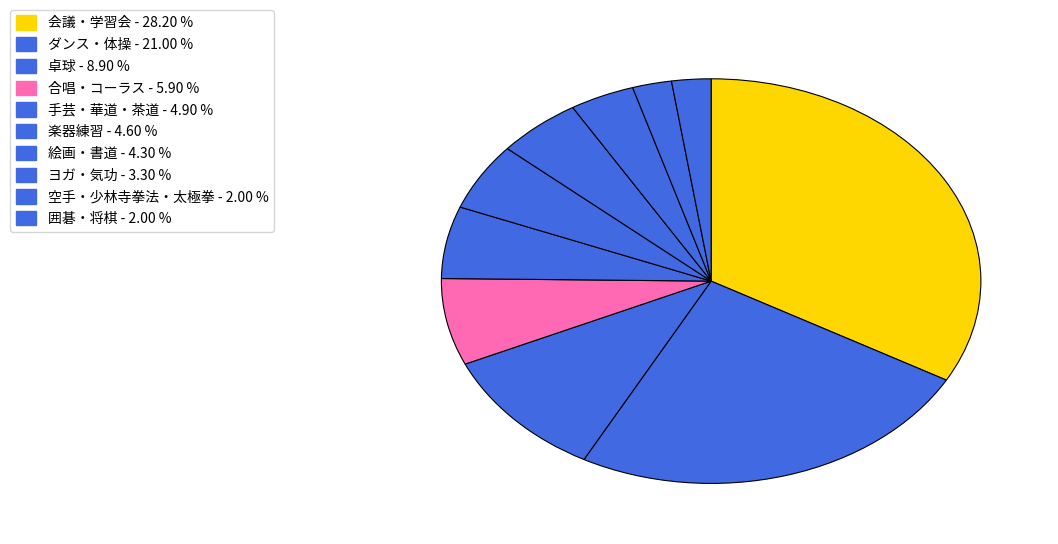

What is the largest slice in the pie chart?

会議・学習会